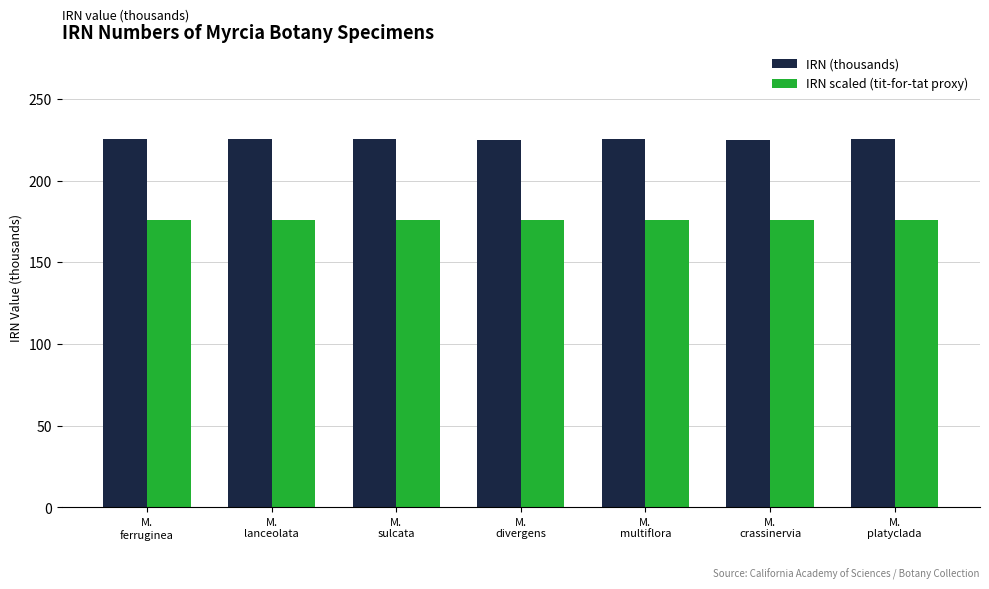

How many bars are there in total?

14